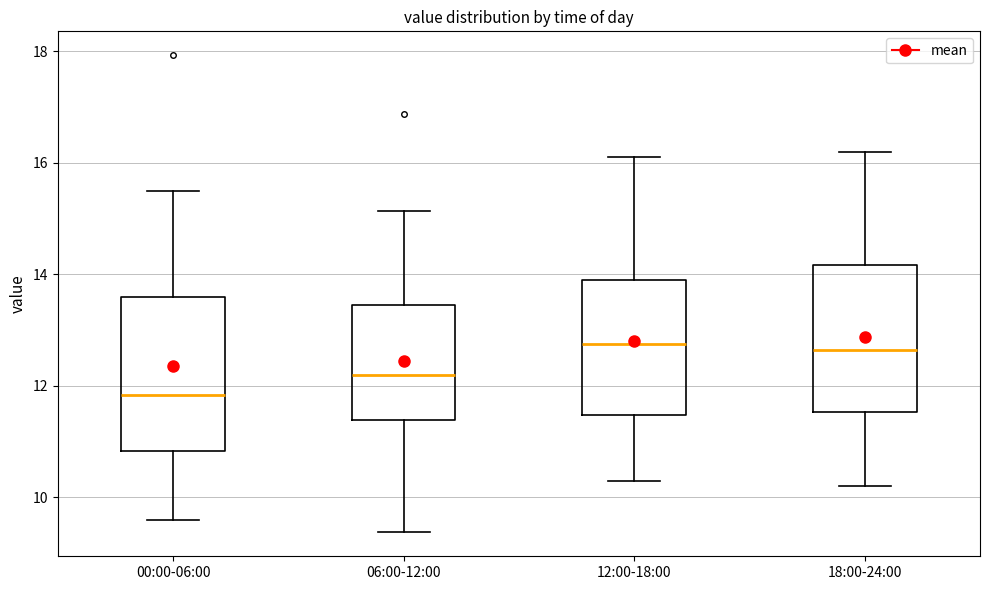

Where does the lower whisker of the box for 00:00-06:00 end on the y-axis? The values are not printed on the chart, so give them approximately, as read against the axis.

9.6